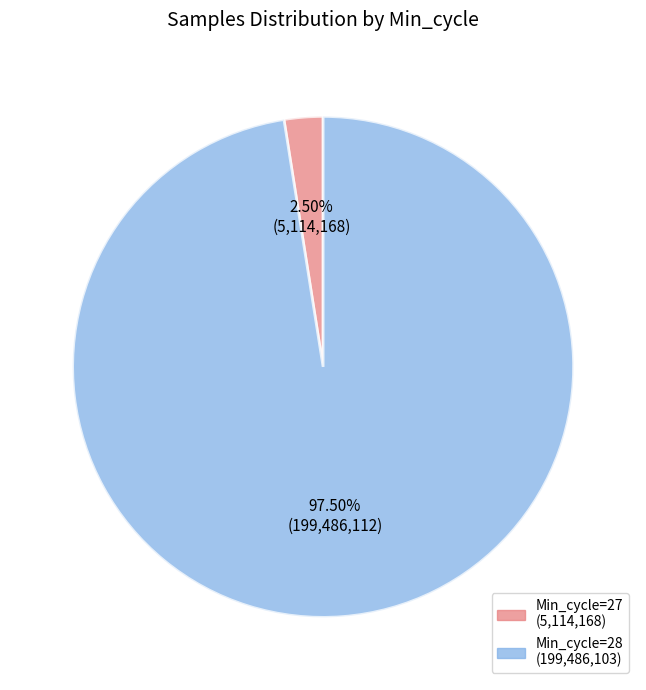

Rank the categories by value from lowest to highest.

Min_cycle=27, Min_cycle=28